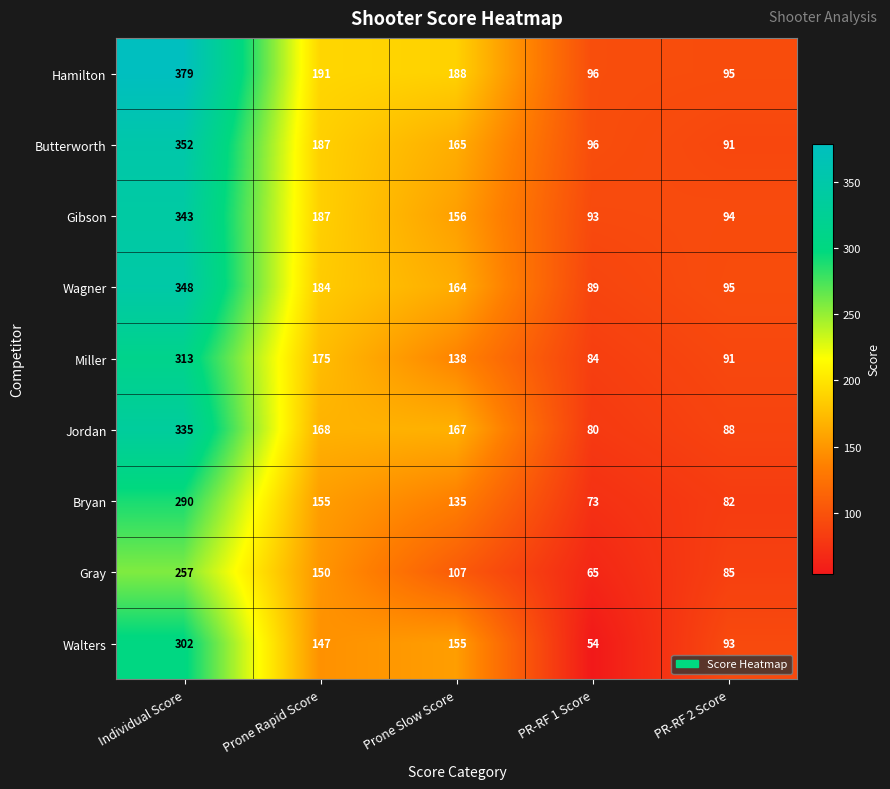

What is the minimum value shown in the chart?

54